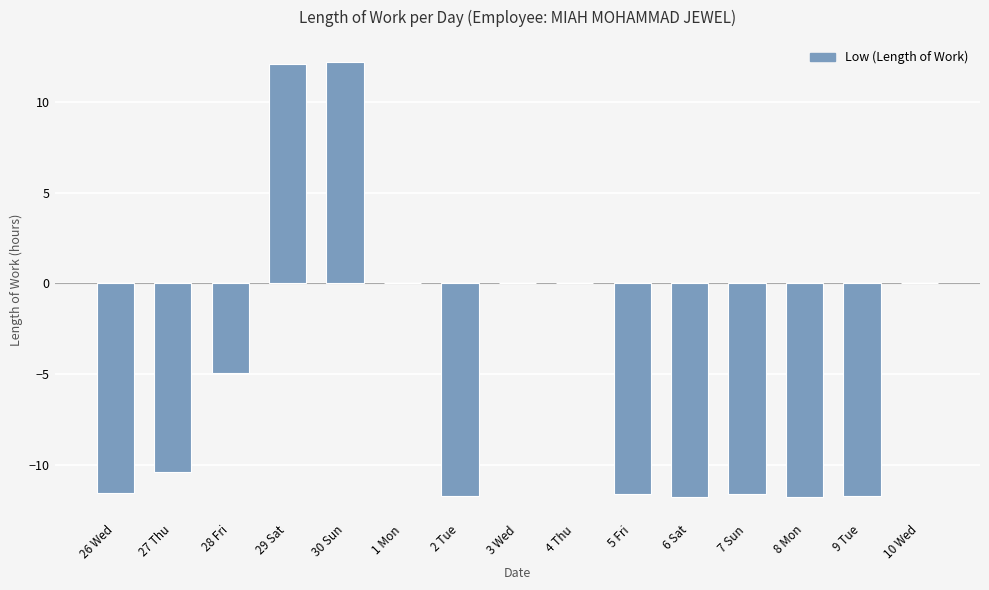

Where does the data first go above -10?

28 Fri